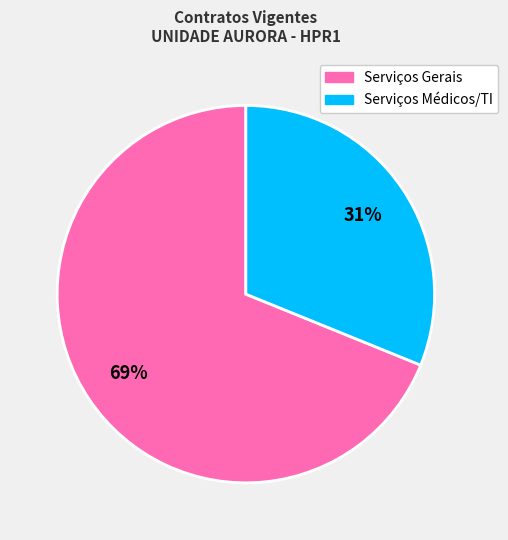

To the nearest percent, what is the difference between the largest and smallest slice percentages?

38%